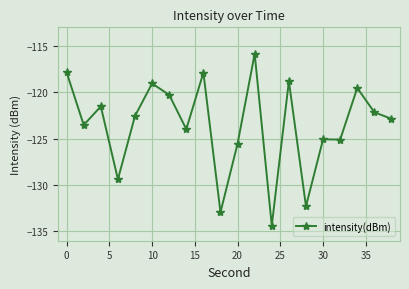

True or false: the data has more than 0 interior local peaks.

True